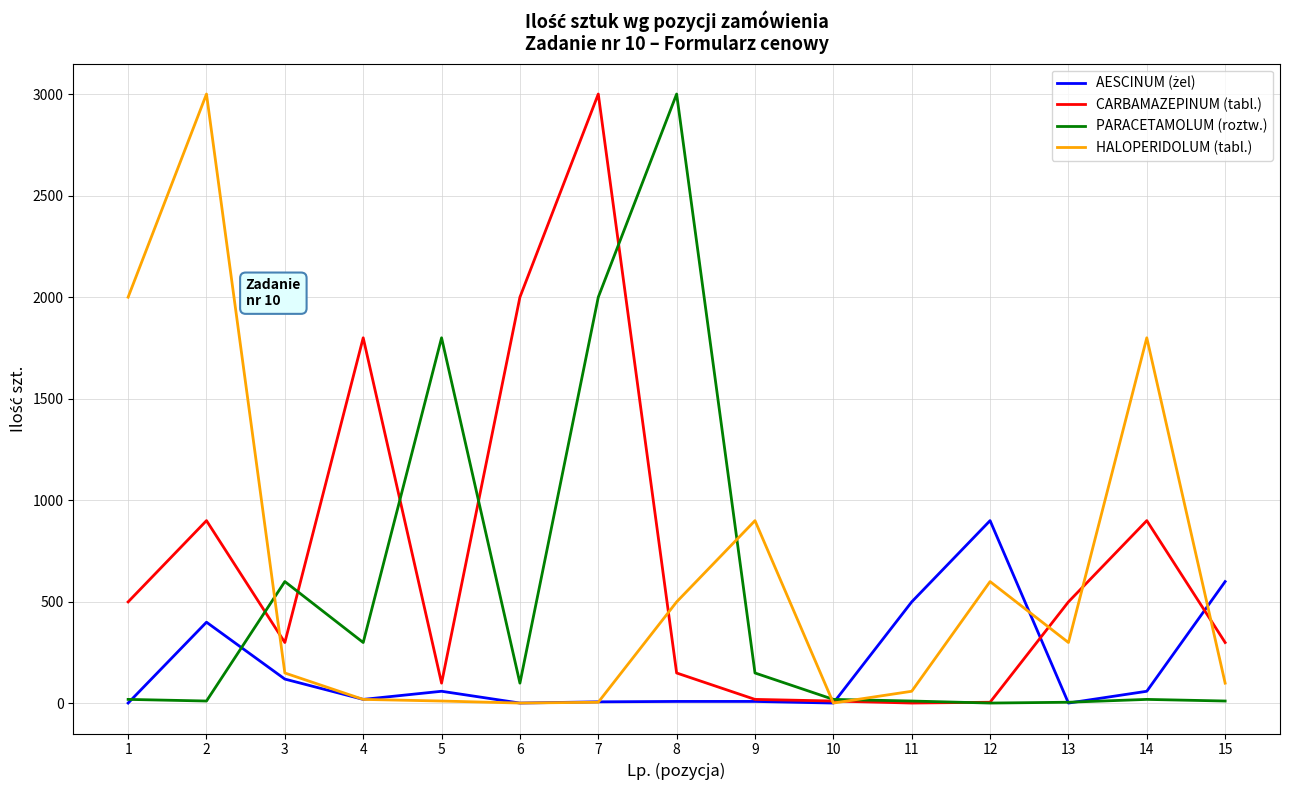

What is the maximum value shown in the chart?

3000